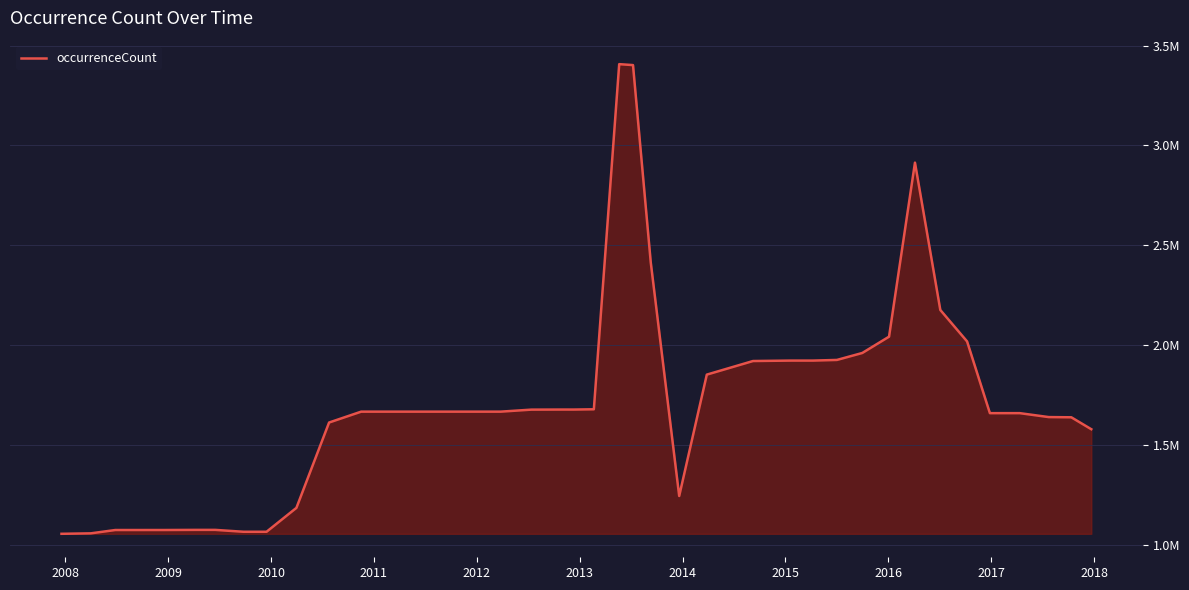

Is this an area chart (filled region under the line)?

Yes